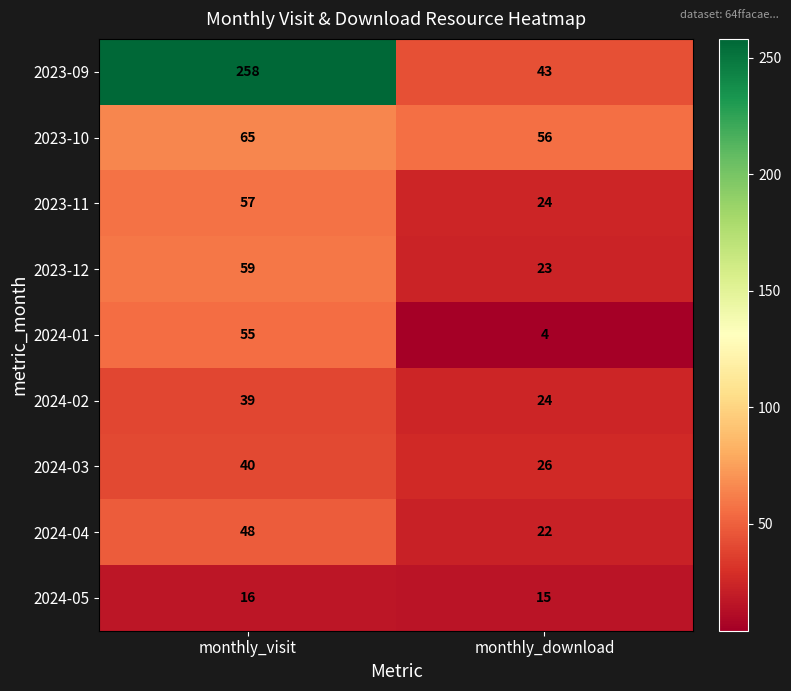

Which series has the largest range (max minus min)?

2023-09